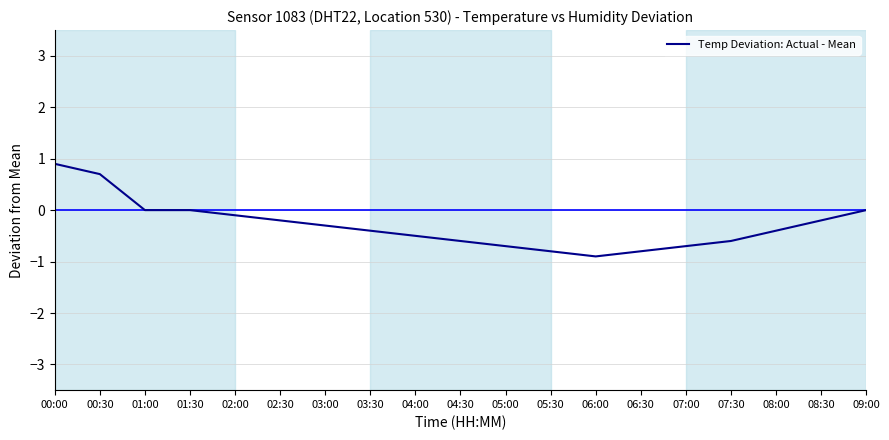

What is the minimum value shown in the chart?

-0.9